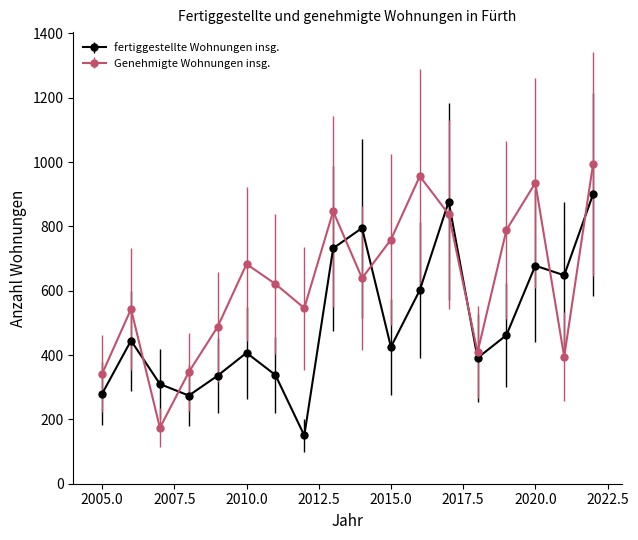

Which series ends up on top after the final intersection of fertiggestellte Wohnungen insg. and Genehmigte Wohnungen insg.?

Genehmigte Wohnungen insg.